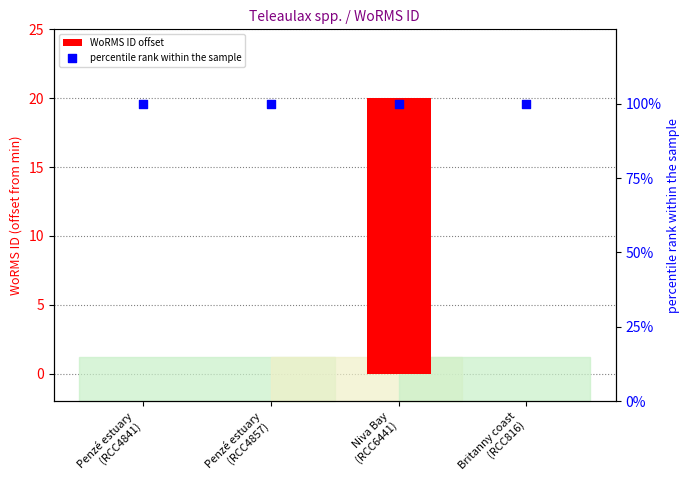

Which series has the largest total across all categories?

percentile rank within the sample